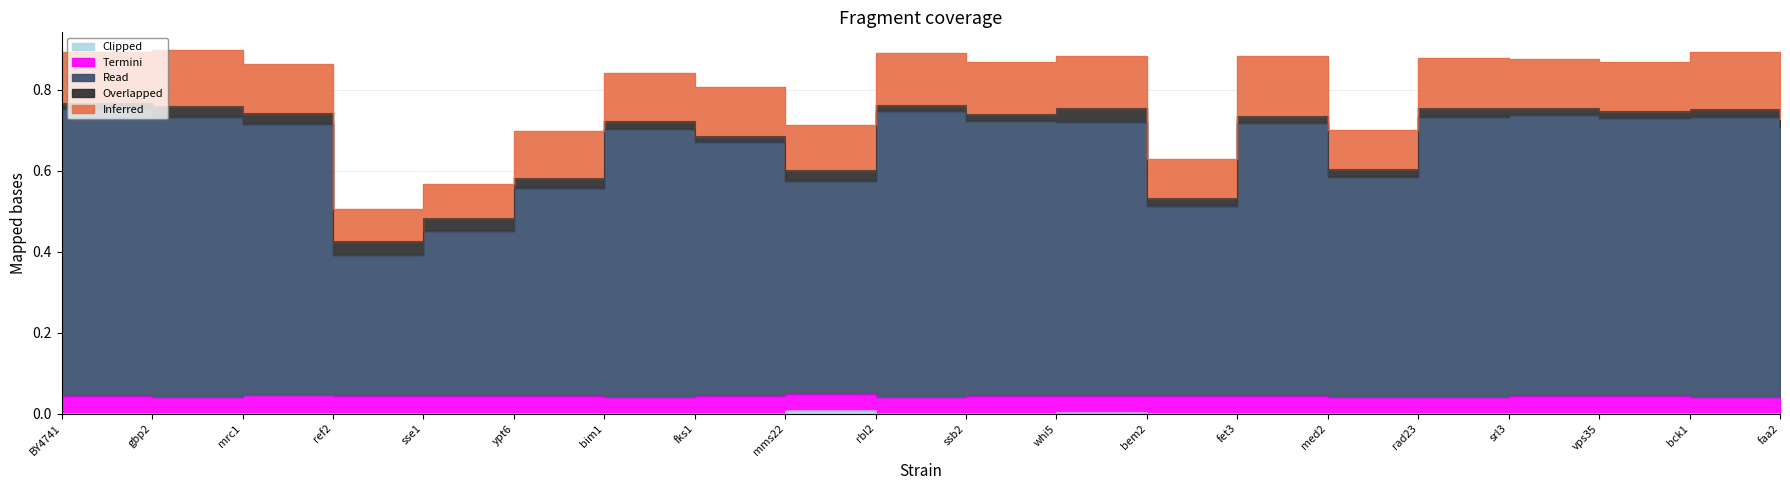

What is the total value across all series at vps35?

0.9